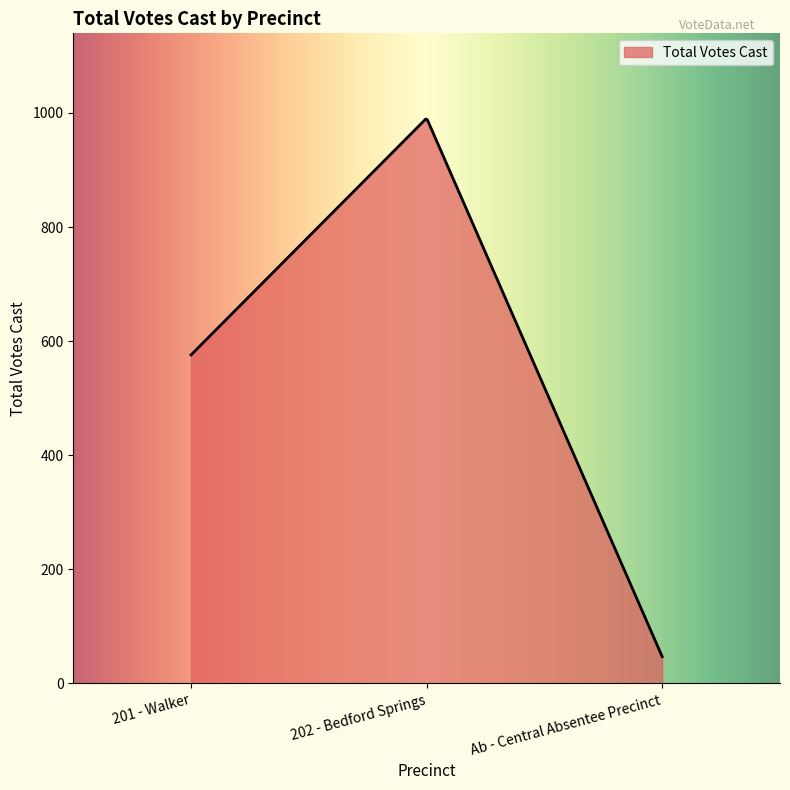

How many distinct data groups are displayed?

1